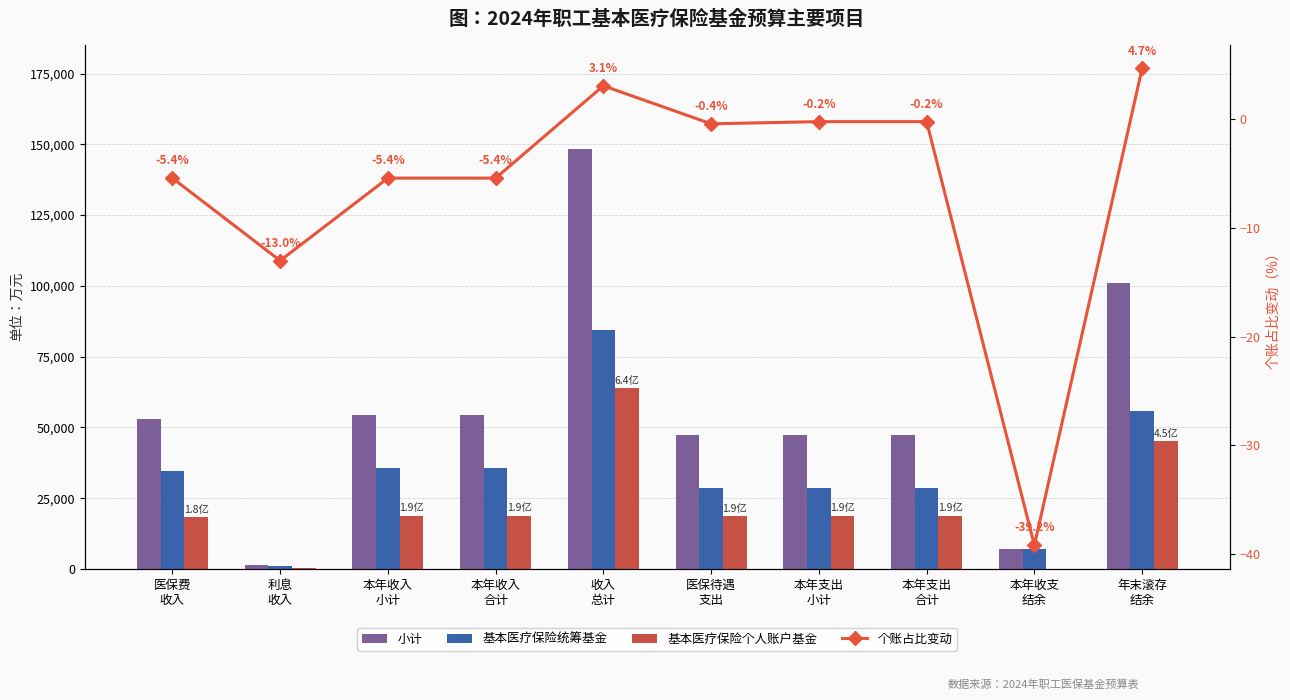

What is the difference between the highest and lowest values at 本年收入
合计?

54507.4